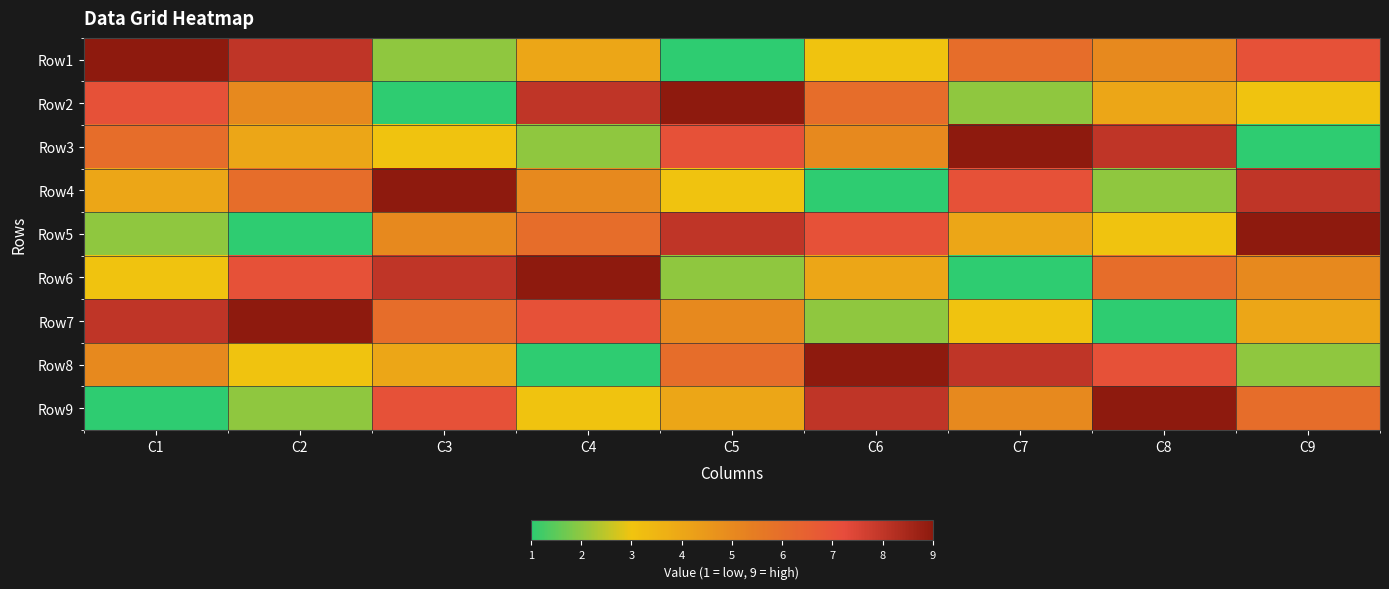

Which series has the largest total across all categories?

Row1